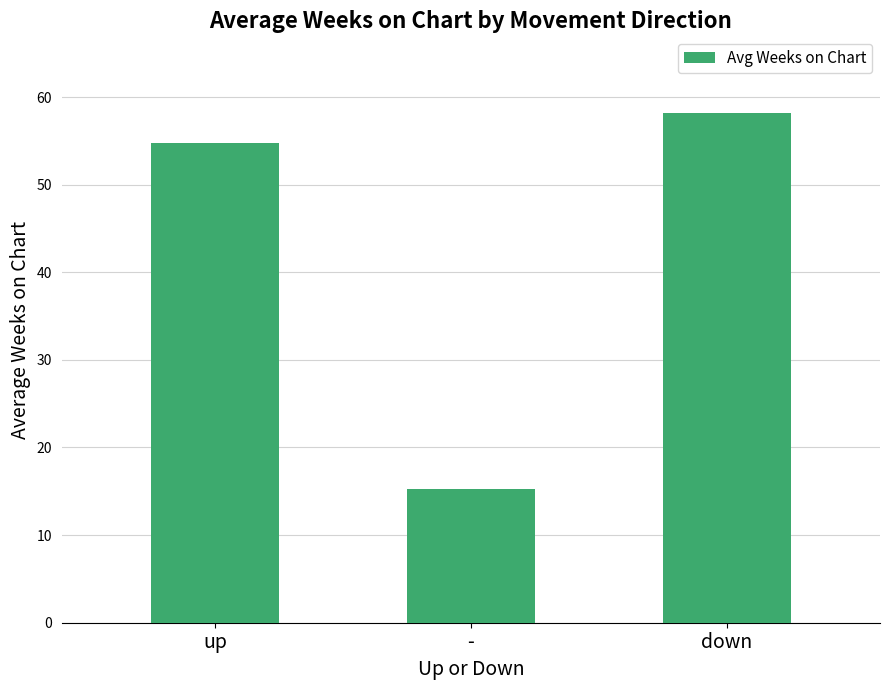

What is the change in value from up to down?

+3.4